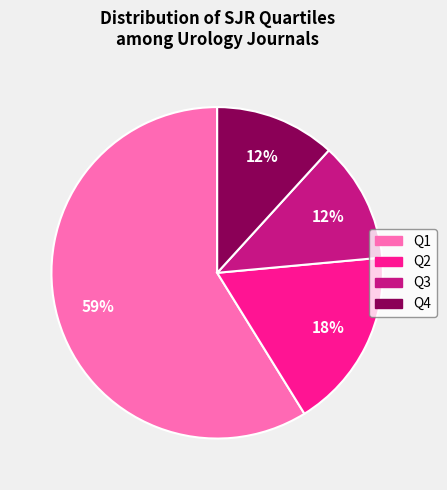

To the nearest percent, what is the combined percentage of Q1 and Q2?

76%